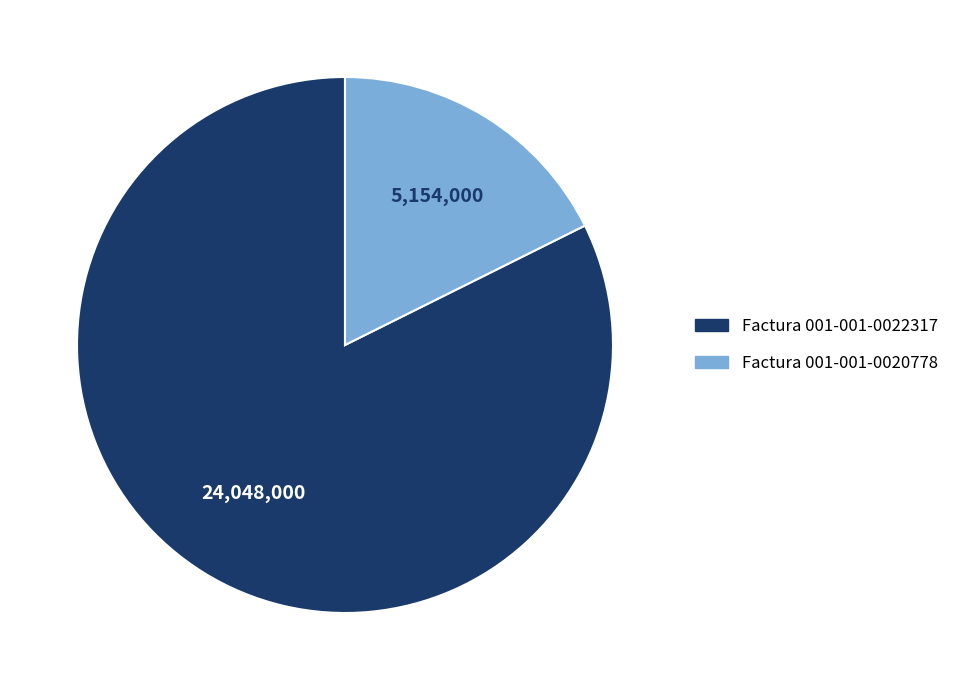

Count the number of slices in the pie.

2